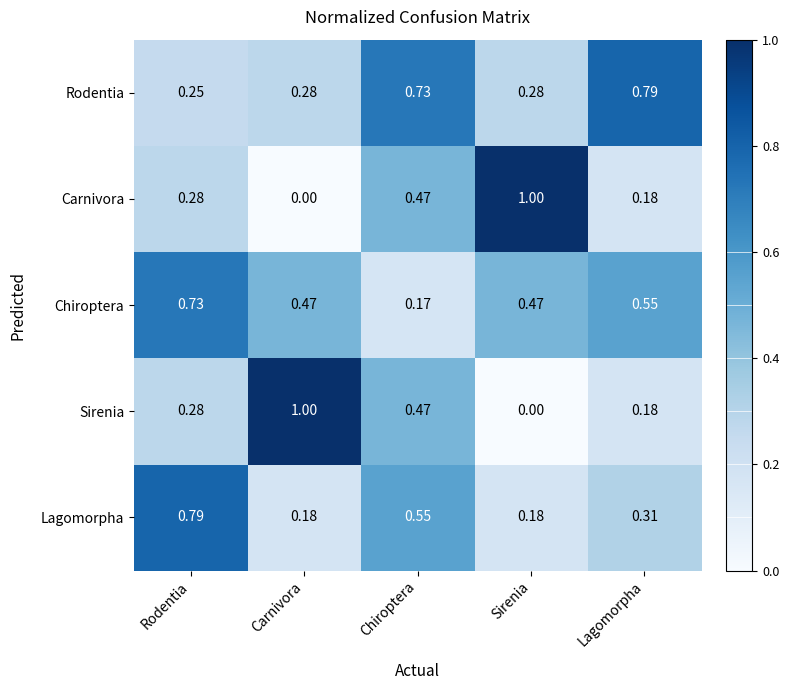

What is the difference between the highest and lowest values at Carnivora?

1.0